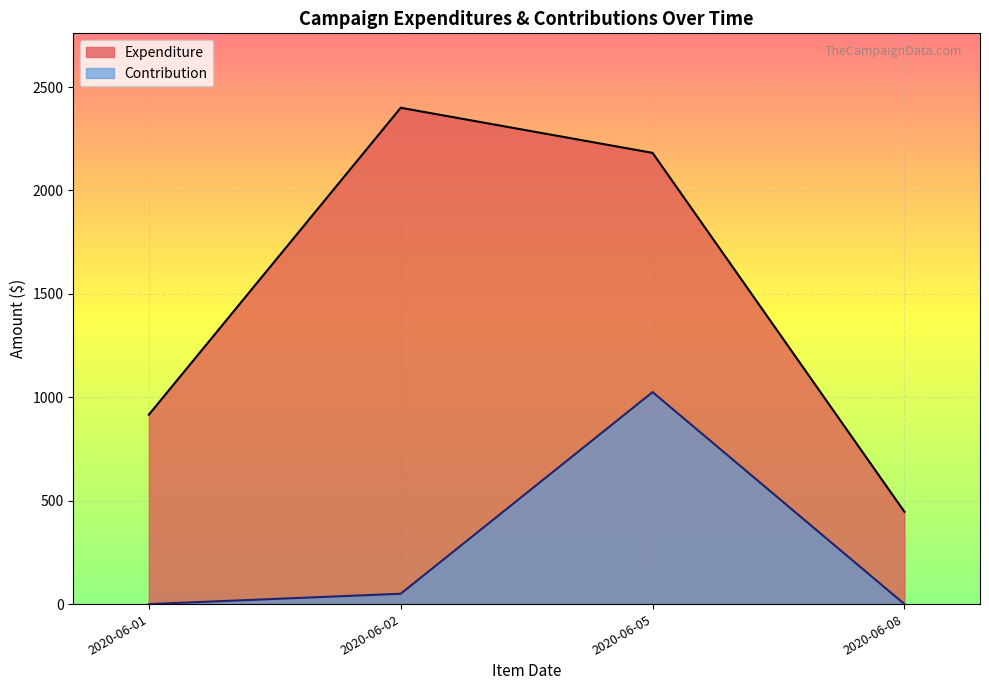

Where is the first local maximum for Expenditure?

2020-06-02